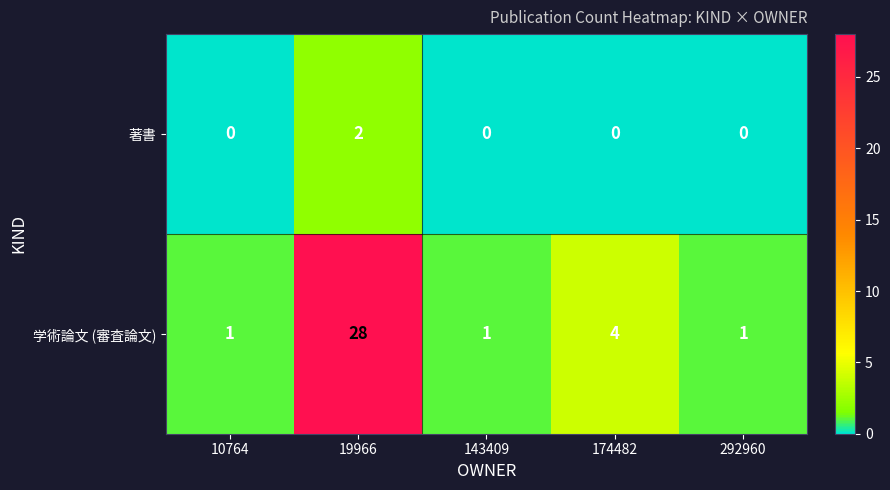

At which label does 著書 reach its peak?

19966